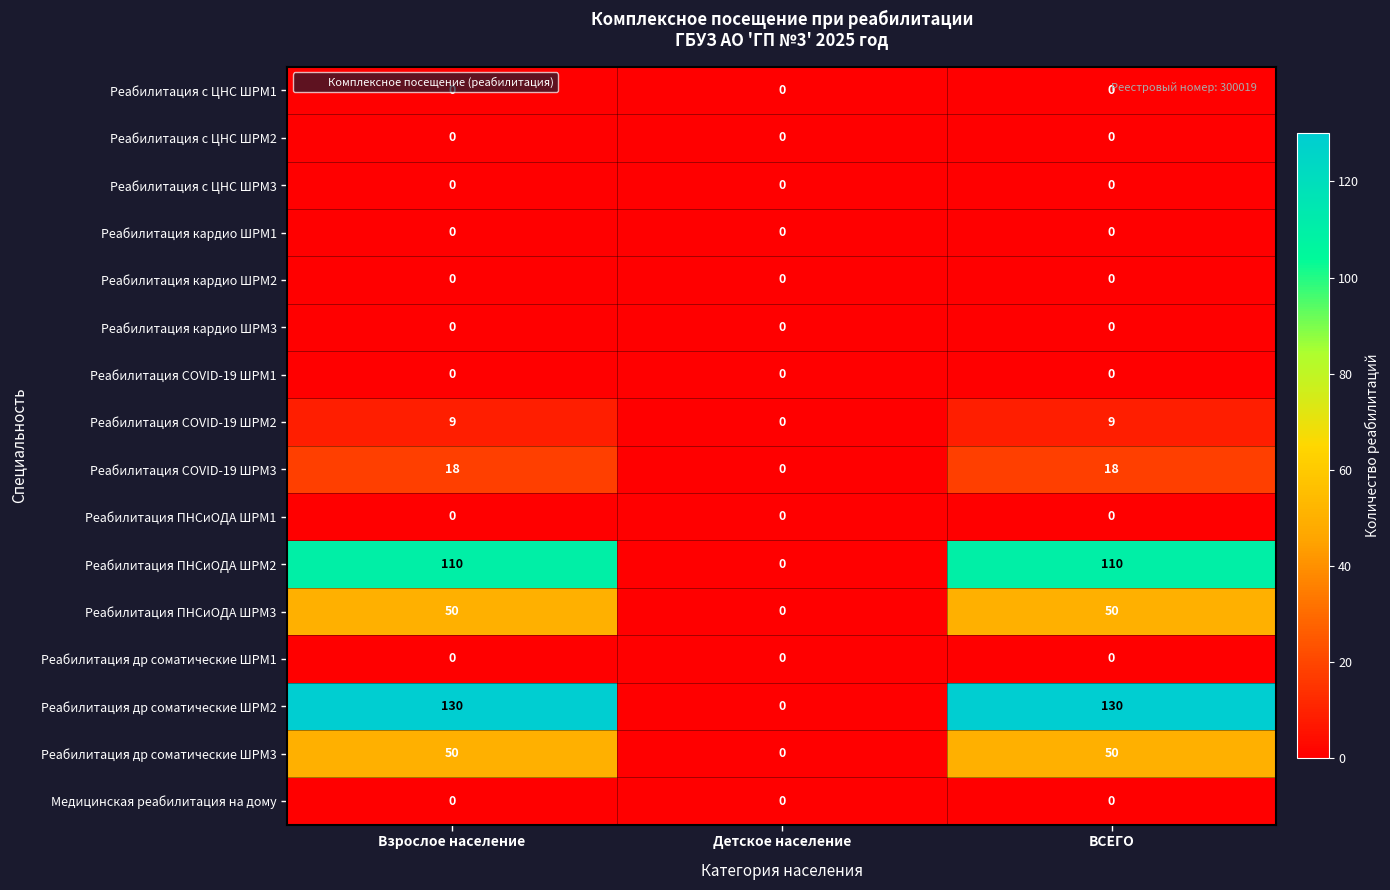

Which series has the largest range (max minus min)?

Реабилитация др соматические ШРМ2